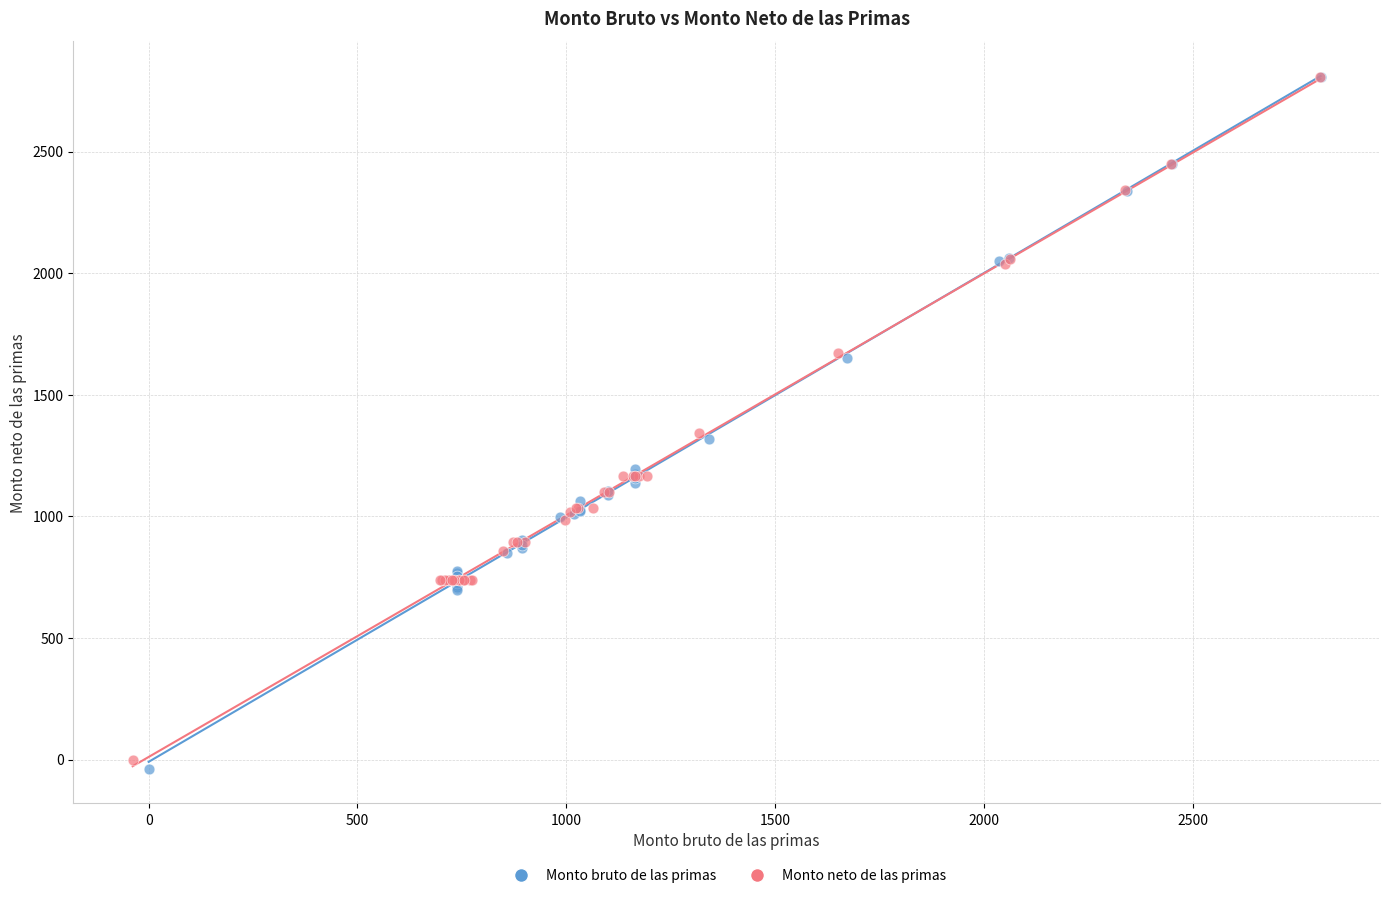

Which series has the widest spread of Y values?

Monto bruto de las primas